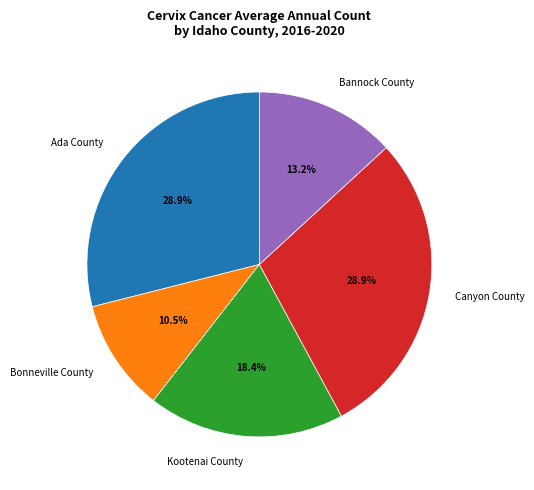

What is the total percentage of Canyon County and Bannock County?

42.1%